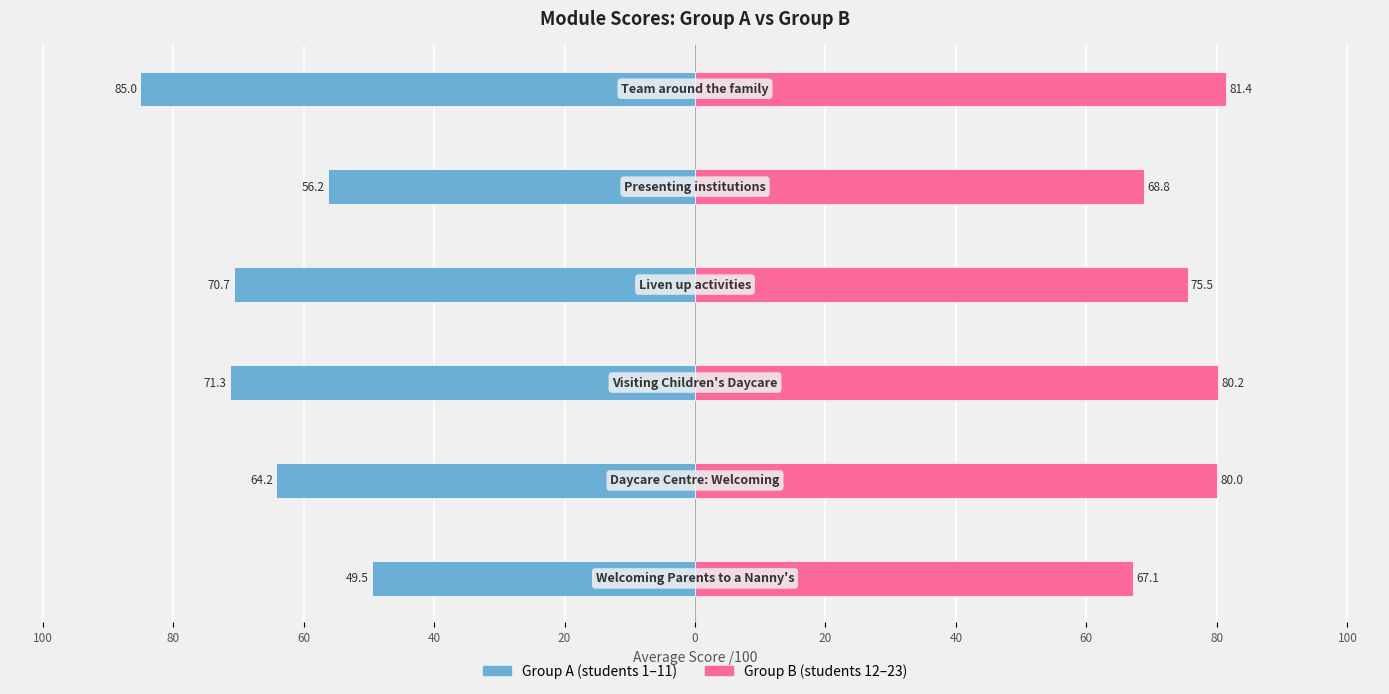

List the series in order of their overall mean, highest first.

Group B (second half), Group A (first half)